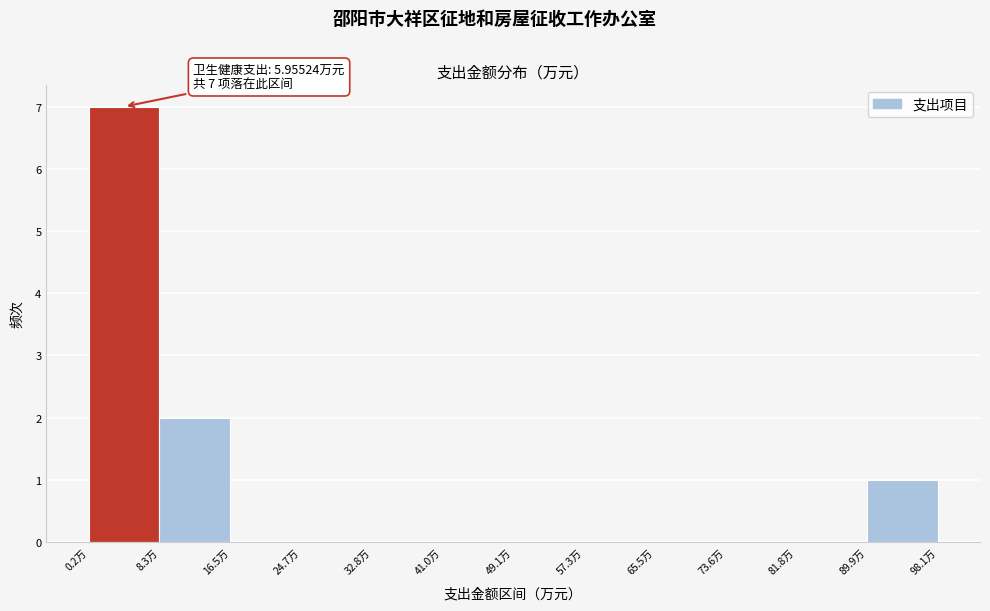

Over which range of the x-axis is the bar tallest?

0 to 8